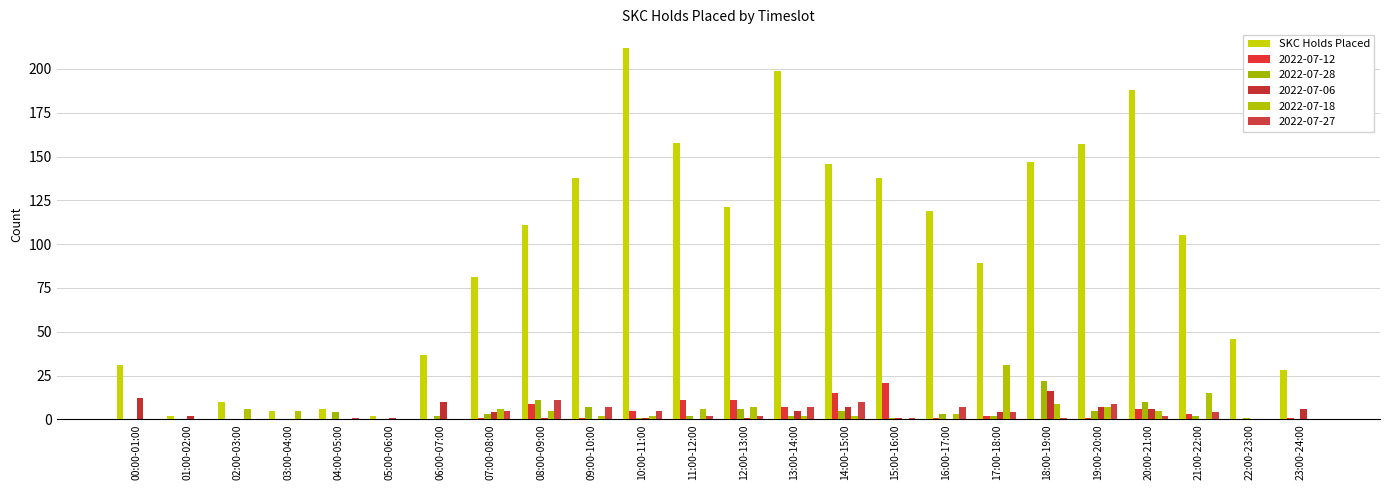

Does the chart contain stacked bars?

No